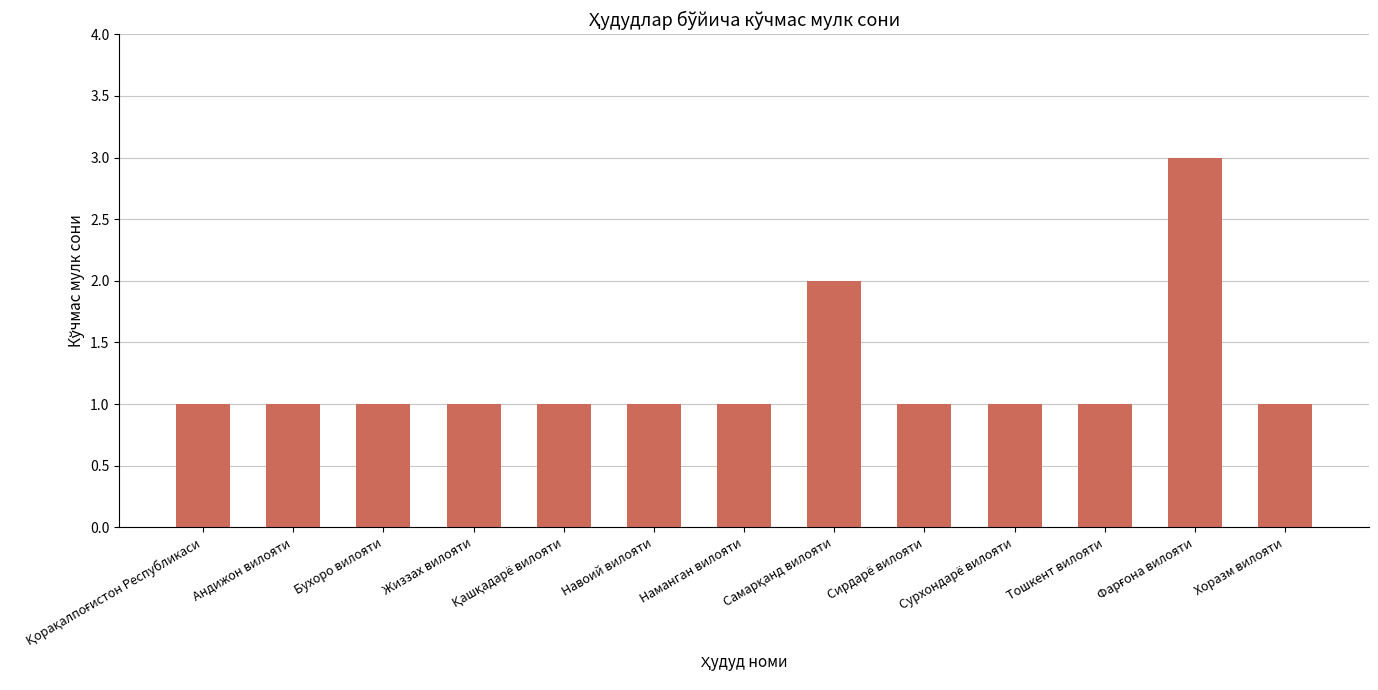

What is the sum of the values at Сурхондарё вилояти and Жиззах вилояти?

2